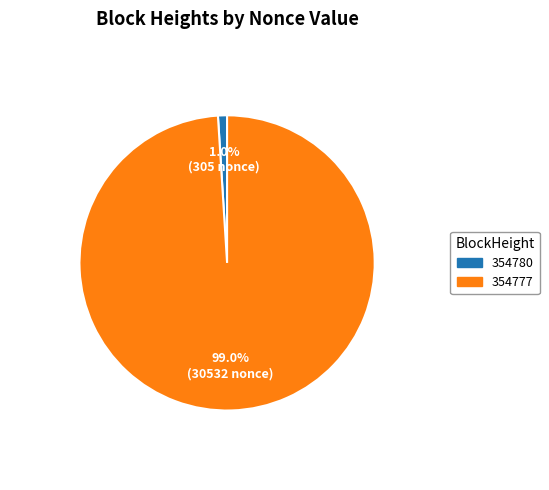

The 354777 slice represents 94% of the pie. True or false?

False